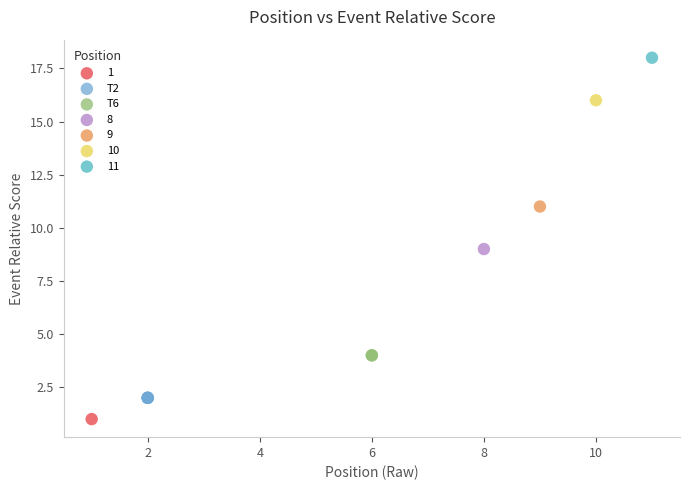

Which series reaches the maximum Y coordinate?

11